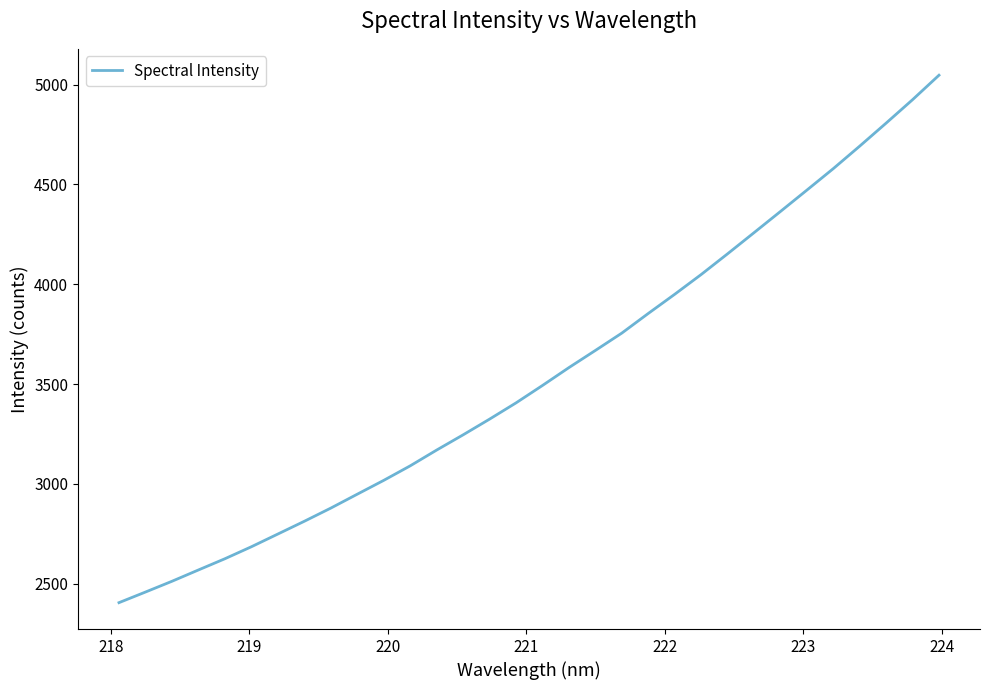

How many distinct data groups are displayed?

1